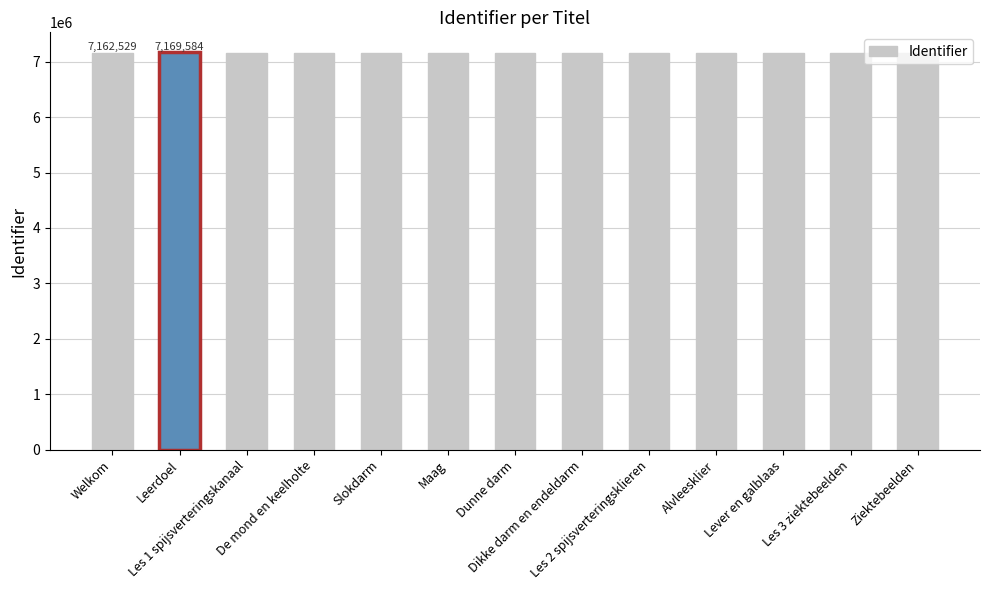

What is the minimum value shown in the chart?

7162529